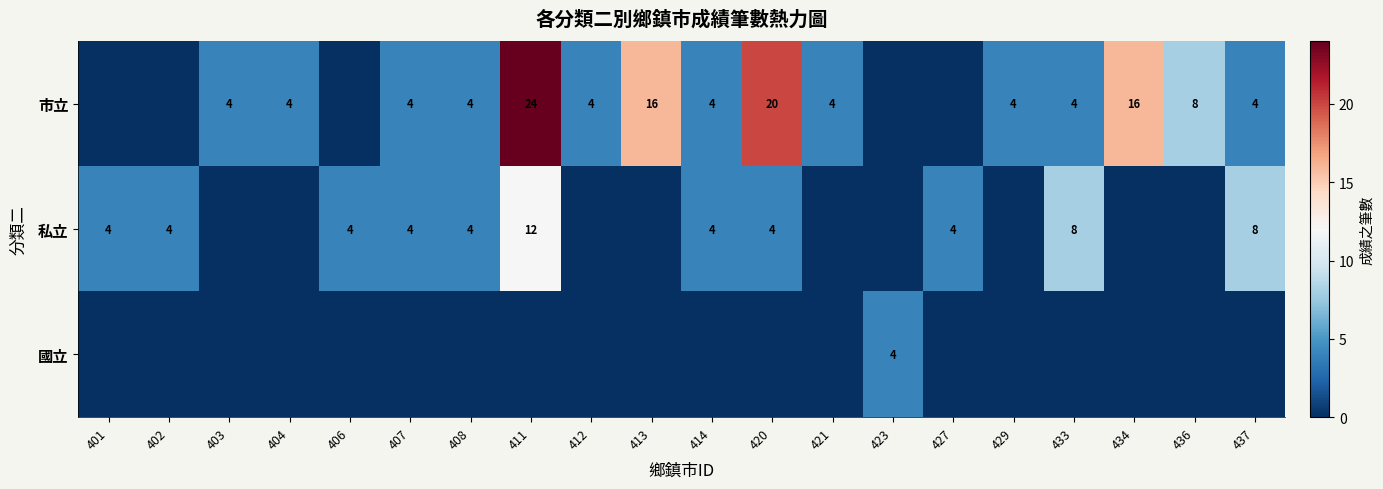

How many data points does each series have?

20